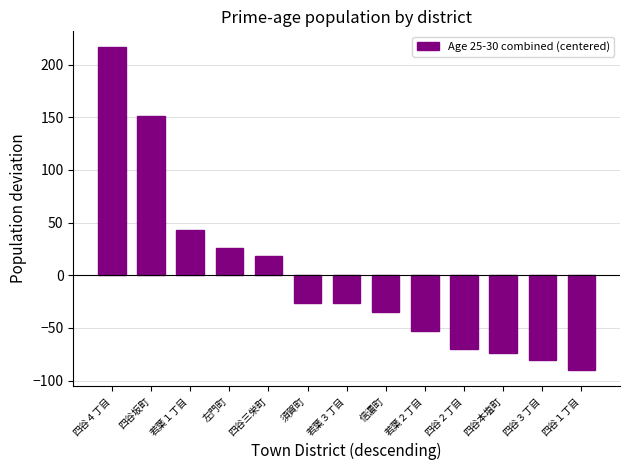

What is the value of the 6th bar from the left?

-26.8